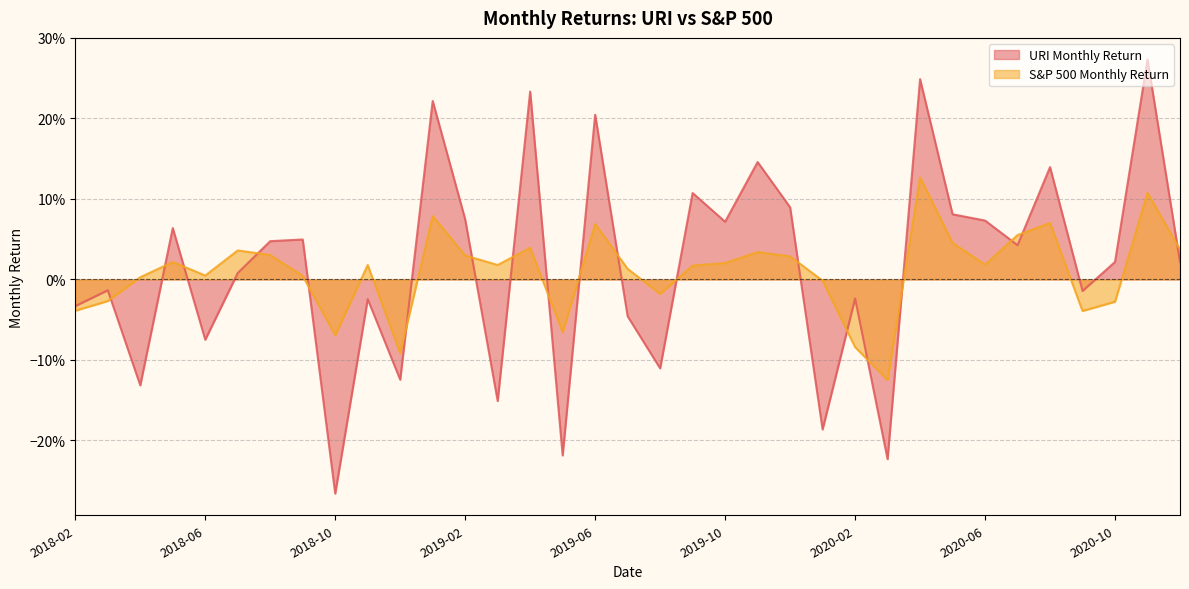

What is the sum of all S&P 500 Monthly Return values?

0.3